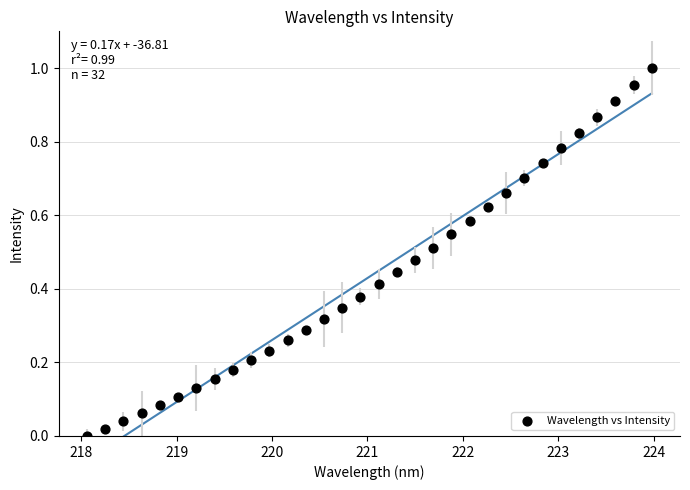

What is the range of X values (max minus min)?

5.9